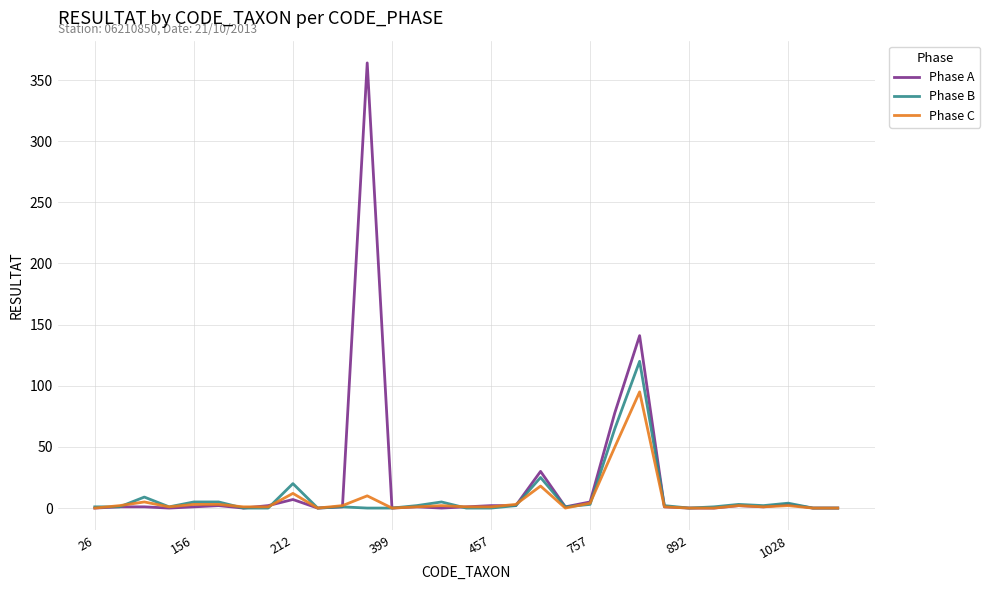

Which series has the widest spread of values?

Phase A